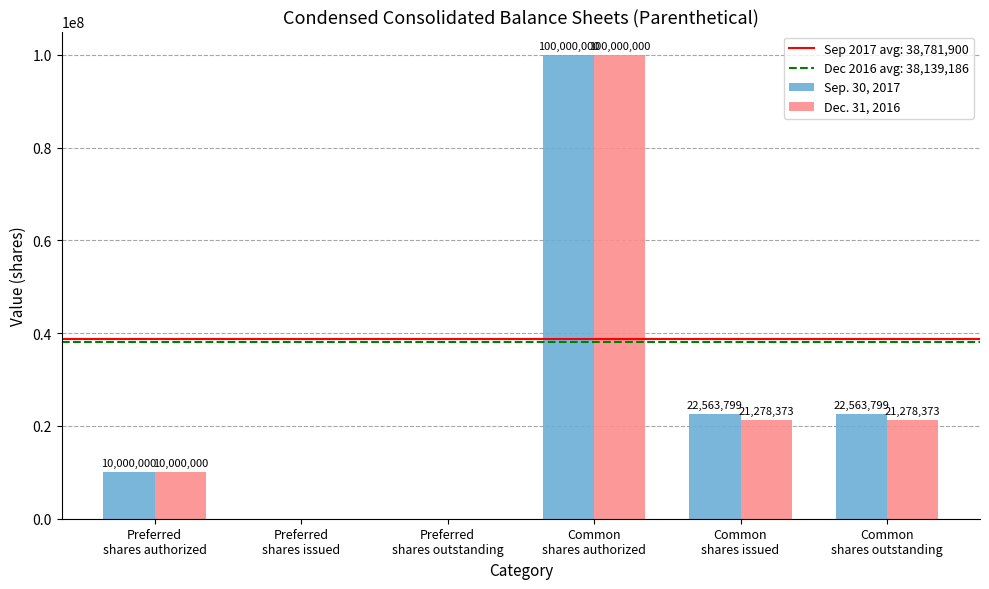

What is the sum of all Dec. 31, 2016 values?

152556746